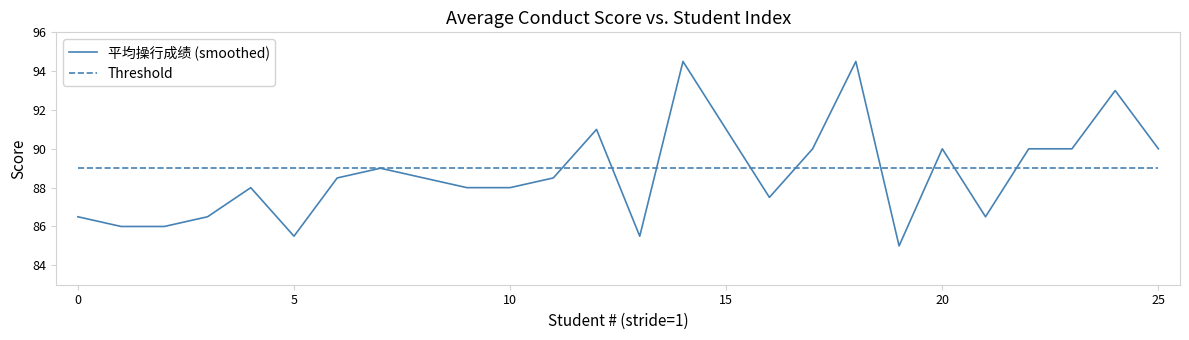

Which series has the largest range (max minus min)?

平均操行成绩 (smoothed)